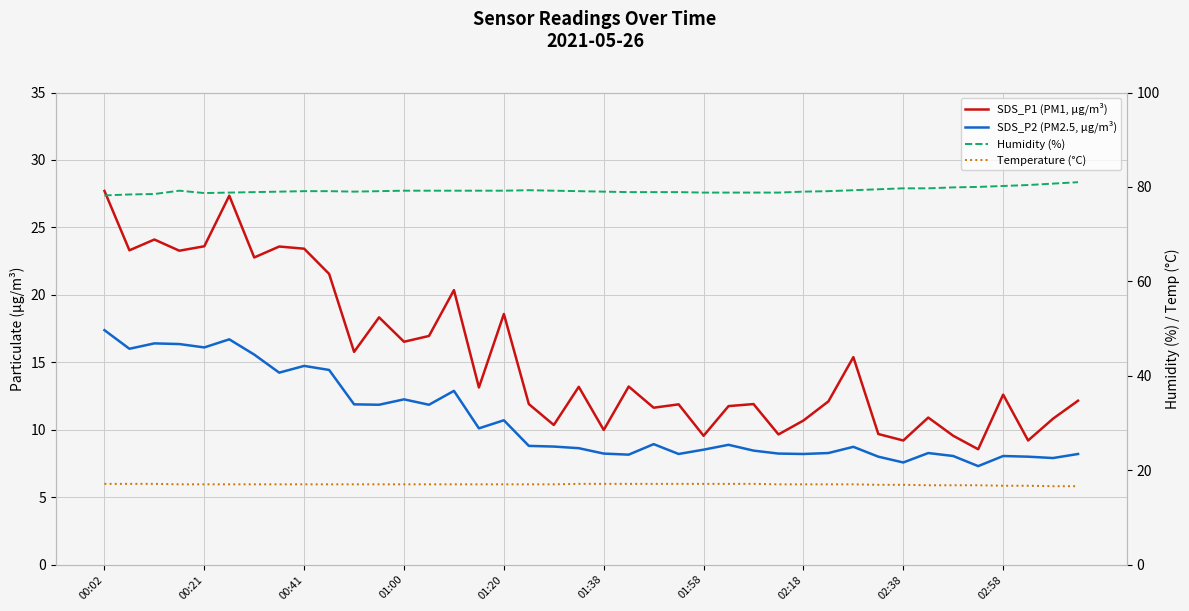

What is the value of the SDS_P1 (PM1, μg/m³) point at the 20th from the left?

13.2